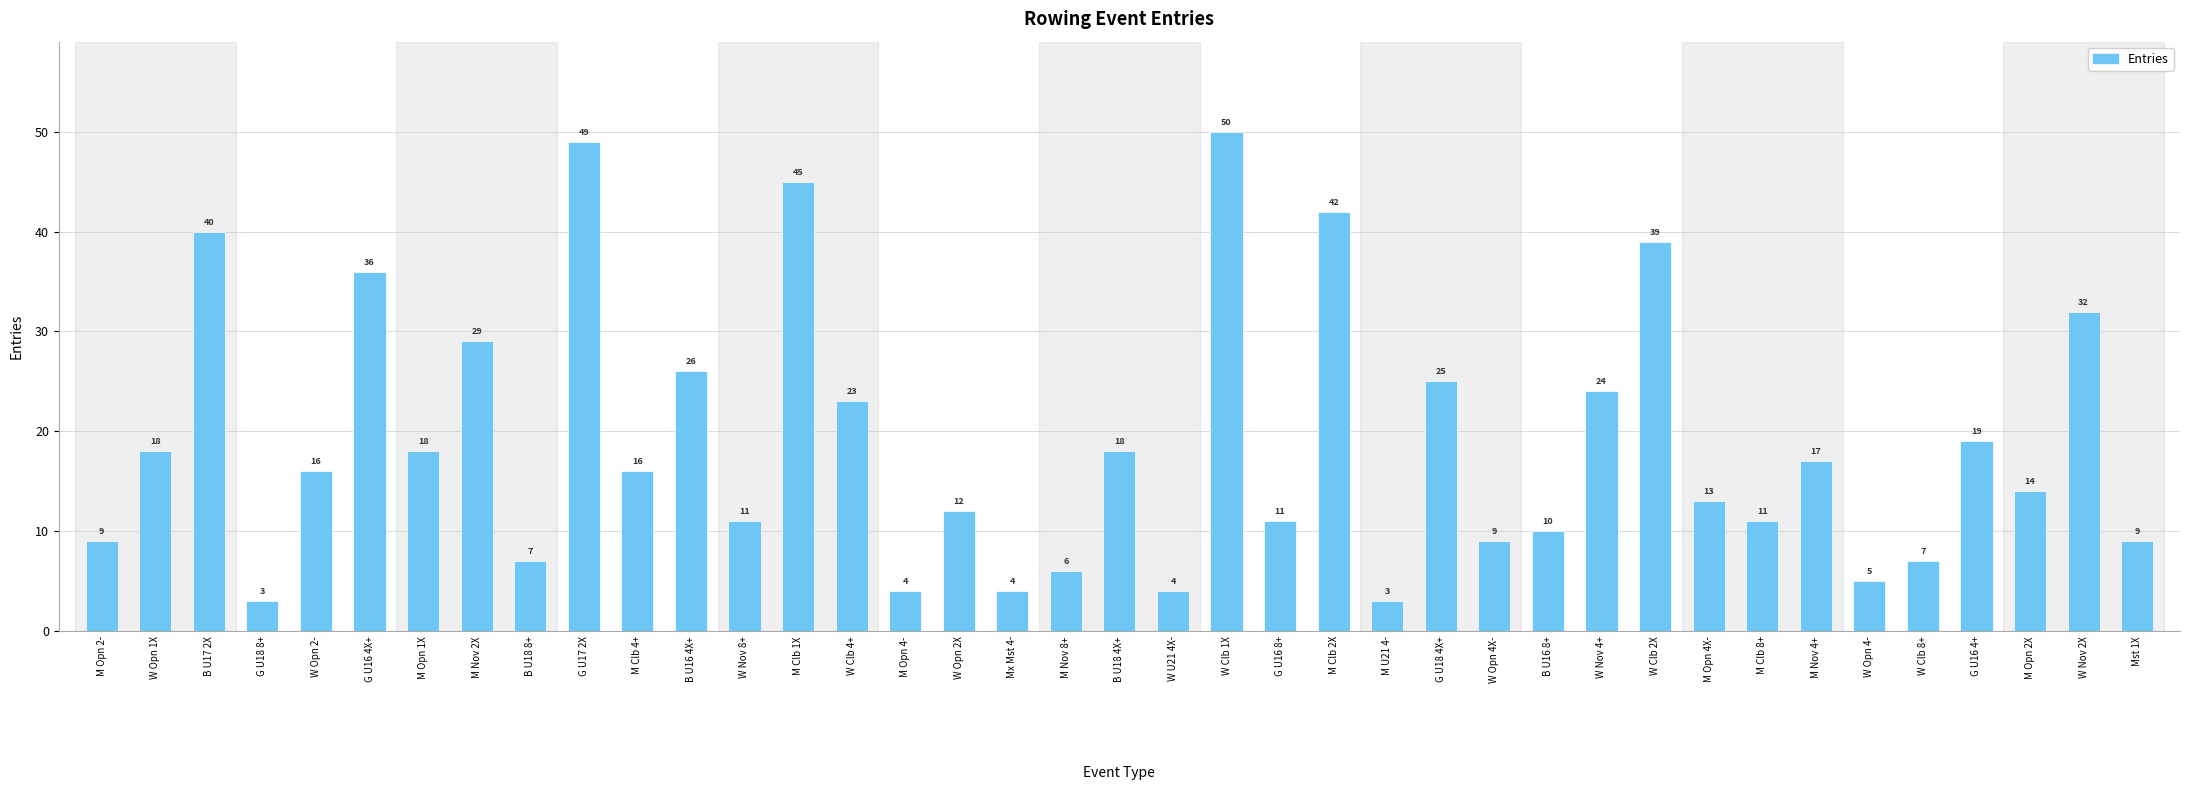

Reading left to right, list all the values displayed in this chart.

9	18	40	3	16	36	18	29	7	49	16	26	11	45	23	4	12	4	6	18	4	50	11	42	3	25	9	10	24	39	13	11	17	5	7	19	14	32	9